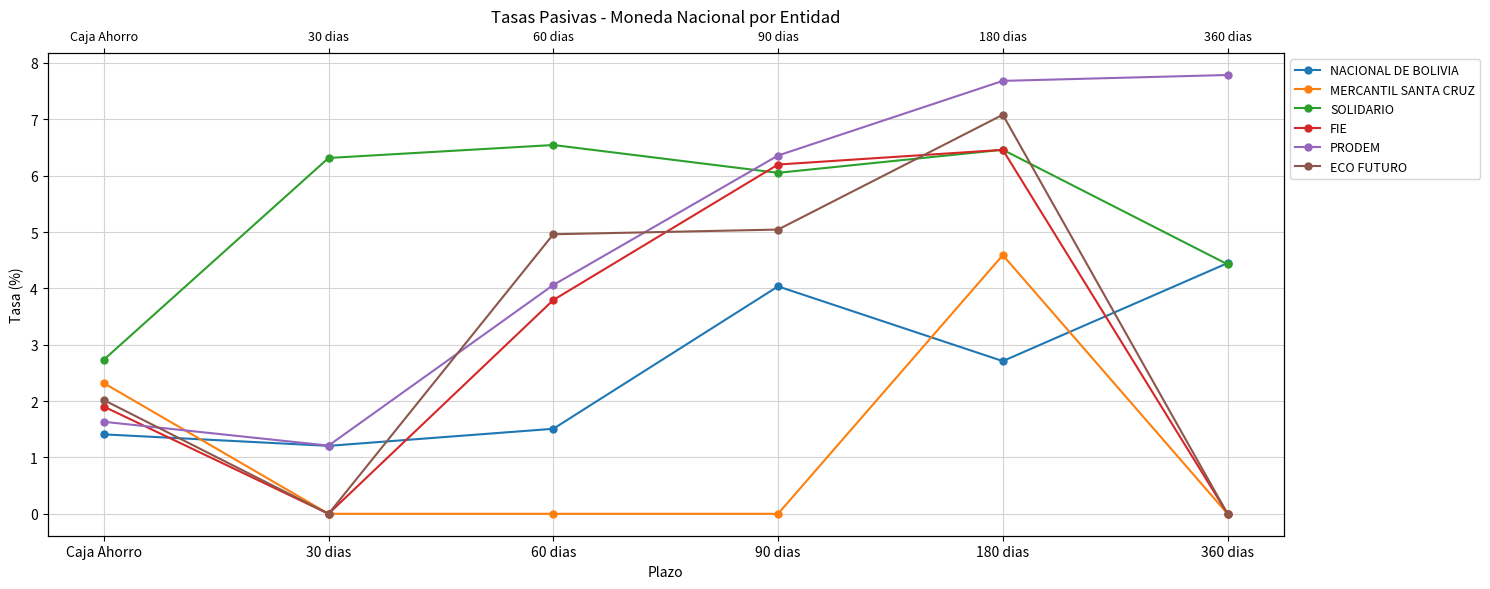

True or false: ECO FUTURO and PRODEM intersect in this chart.

True